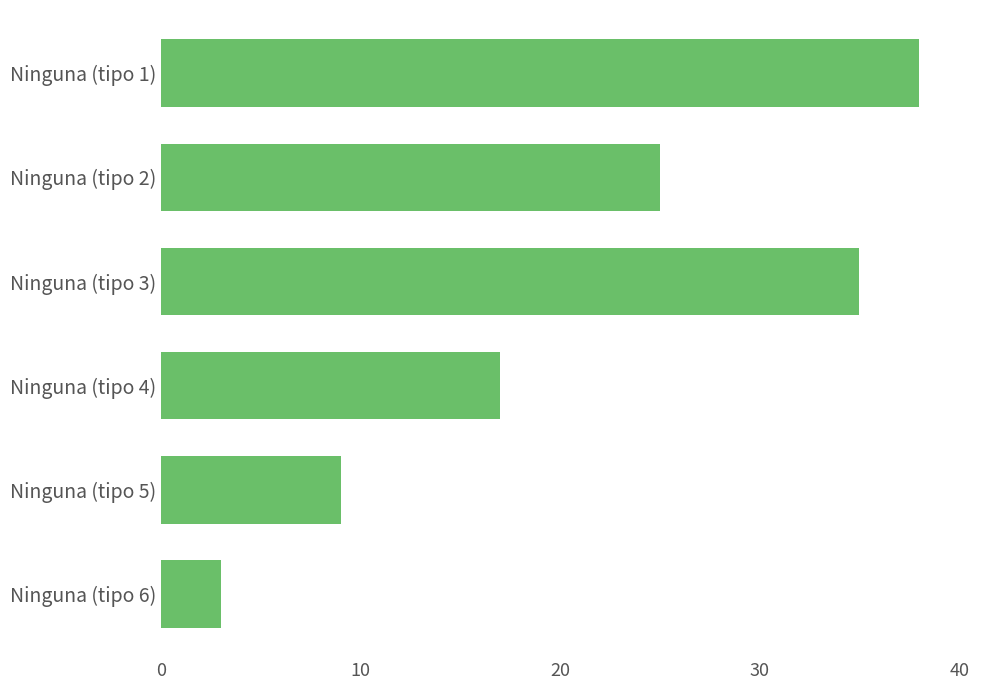

How many data points does each series have?

6